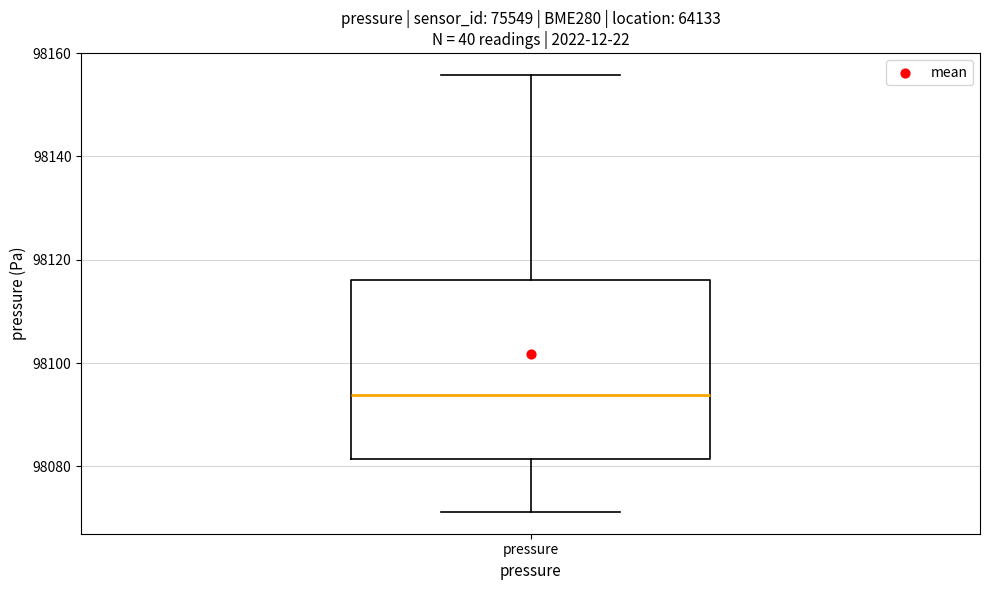

Where does the median line of the box for pressure sit on the y-axis? The values are not printed on the chart, so give them approximately, as read against the axis.

98094